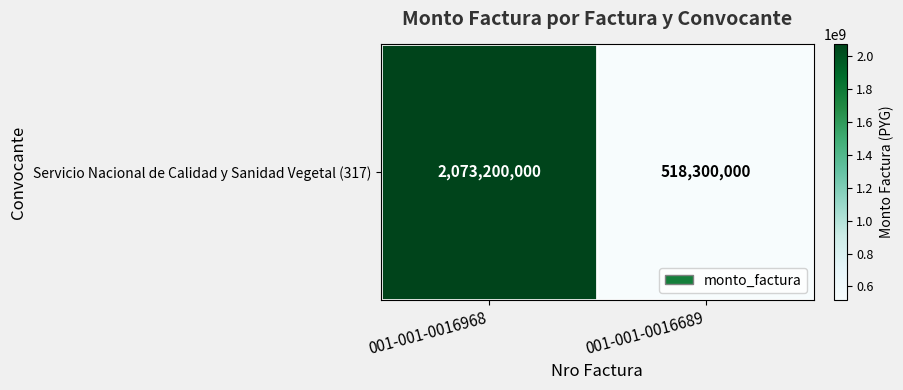

What is the difference between the maximum and minimum values?

1554900000